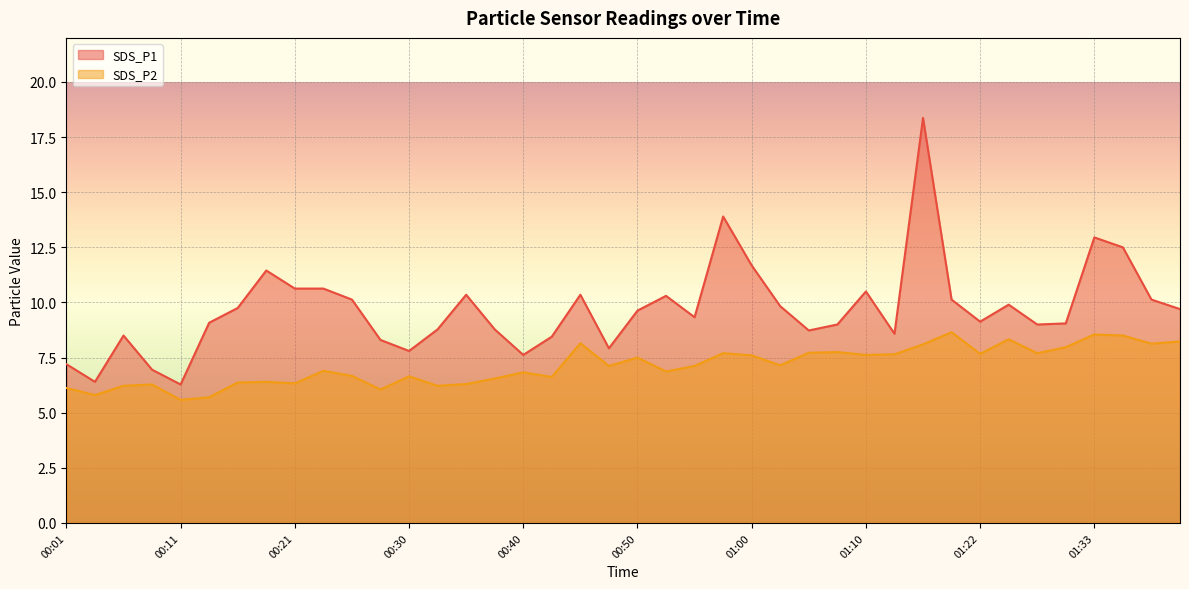

True or false: SDS_P2 and SDS_P1 cross at least once.

False